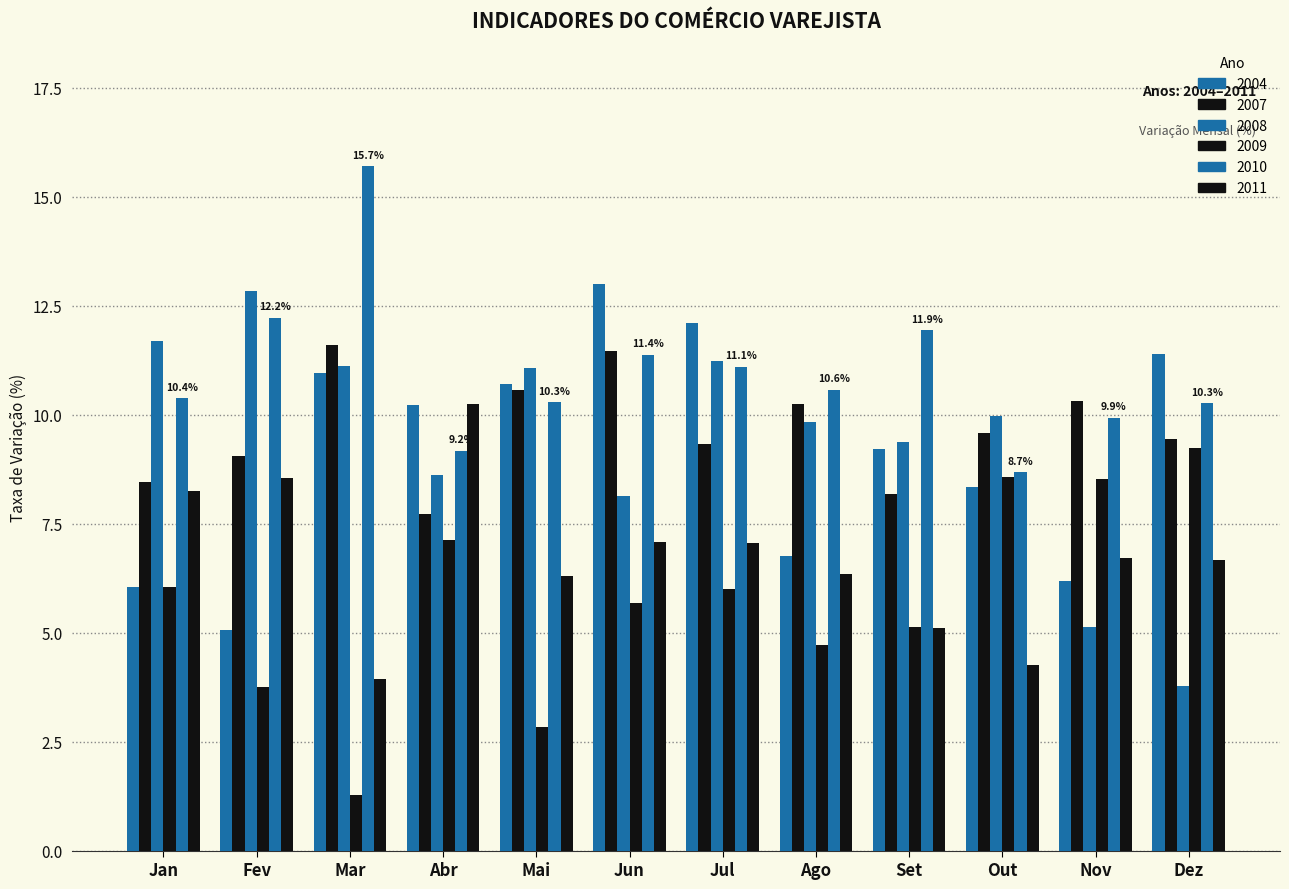

What is the difference between the maximum and second lowest values in the 2010 series?

6.5